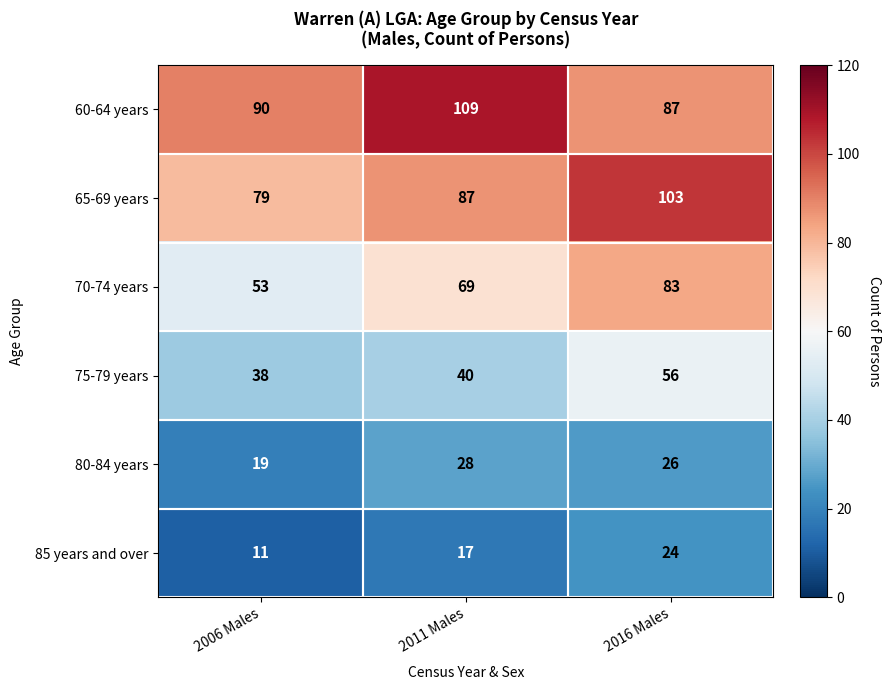

What is the minimum value shown in the chart?

11